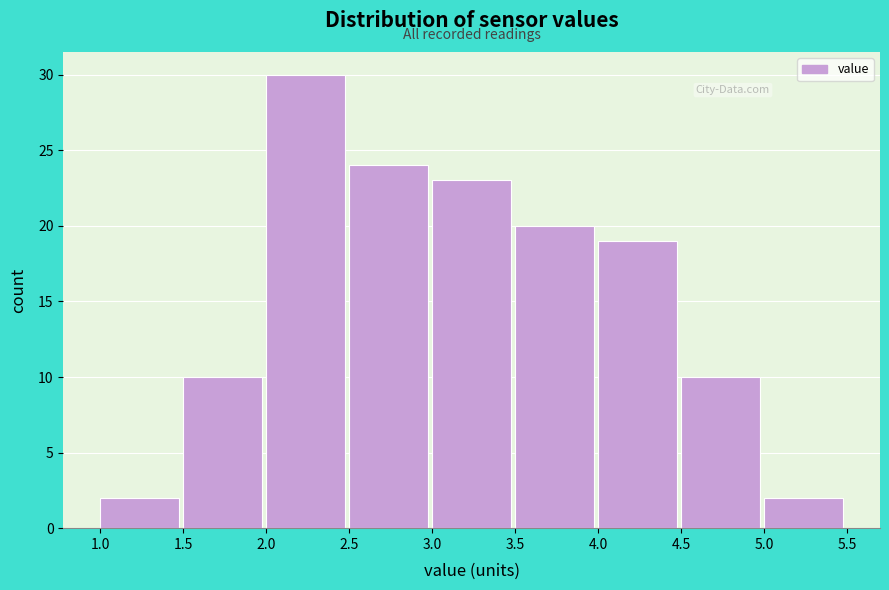

Which range on the x-axis has the tallest bar?

2.0 to 2.5